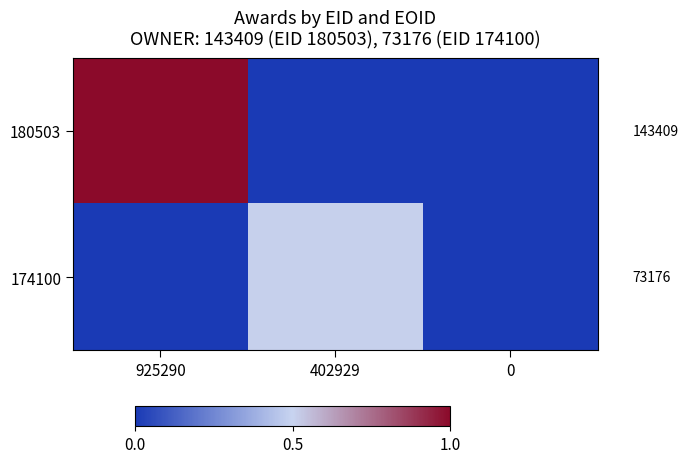

How many data points does each series have?

3